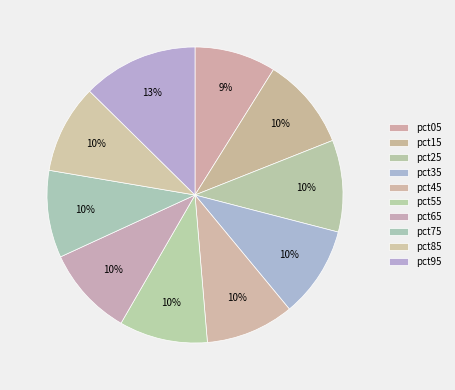

Is pct25 the majority of the pie?

No